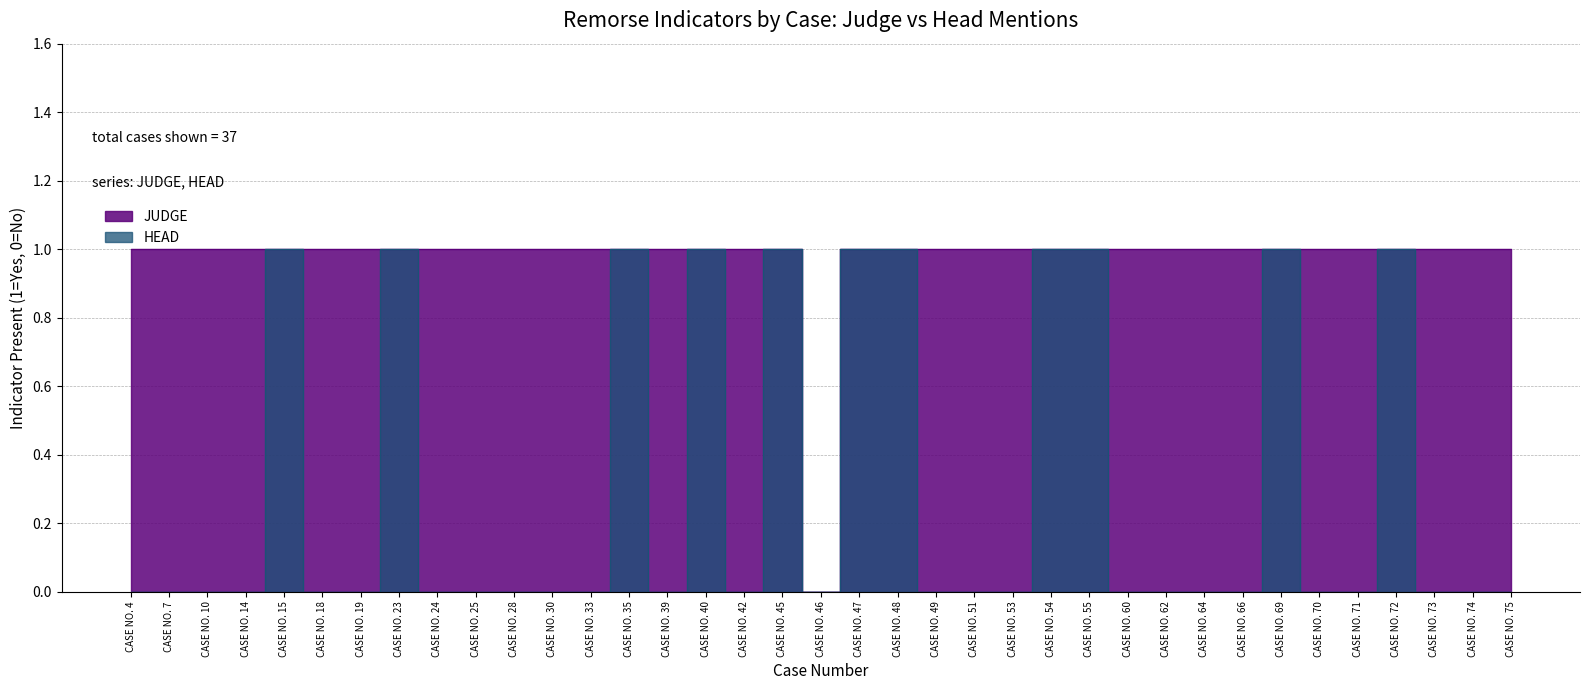

How many lines are shown in the chart?

2